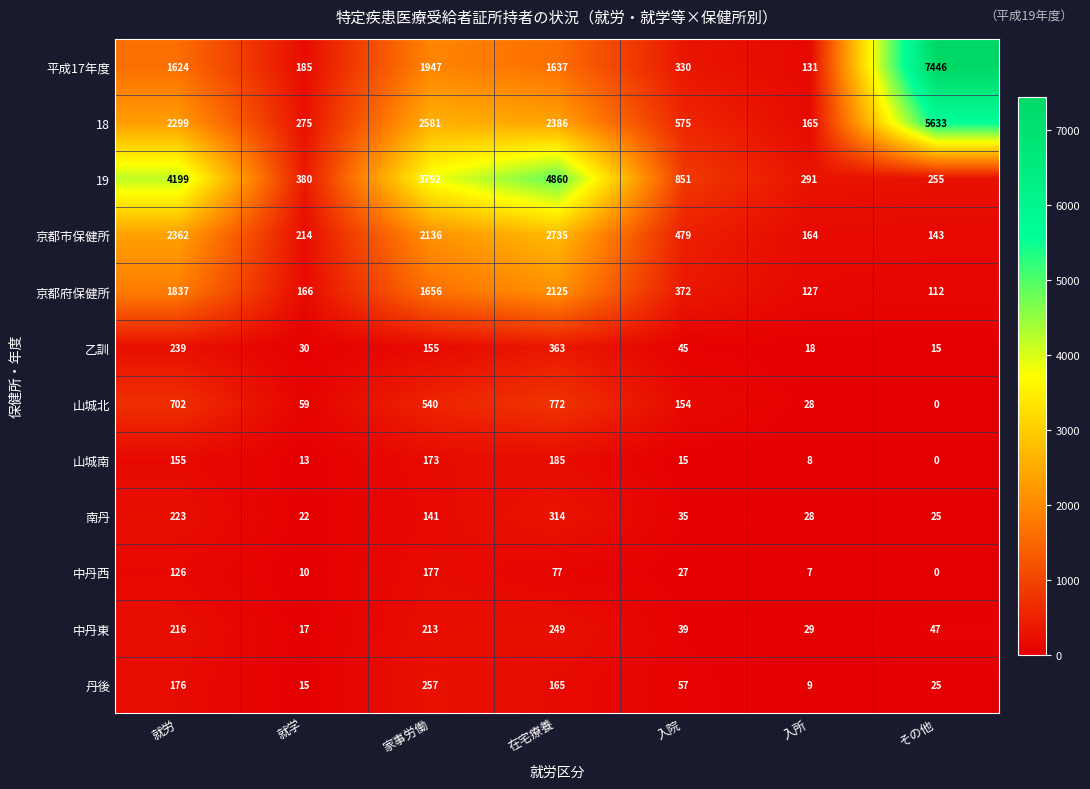

Between 在宅療養 and 入院, which series saw the biggest shift?

19